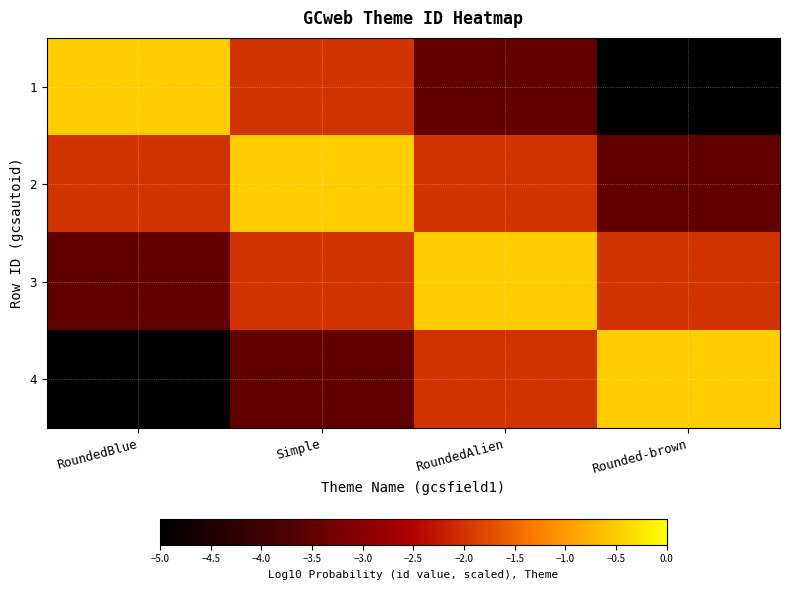

At RoundedBlue, list the series in order from largest to smallest.

1, 2, 3, 4